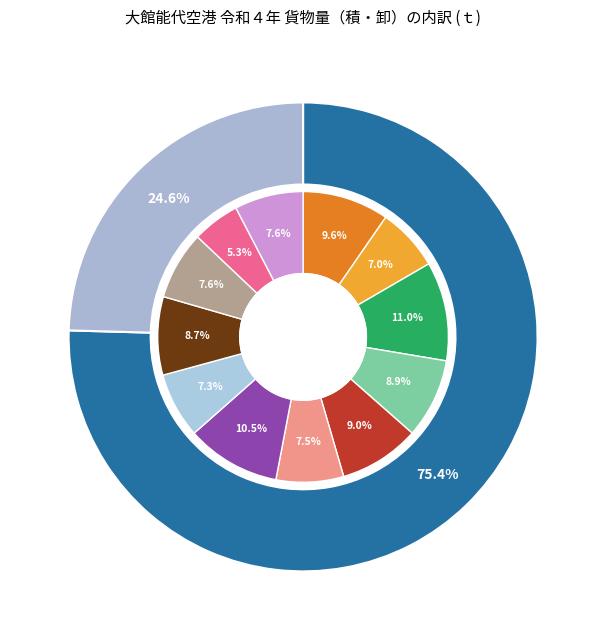

To the nearest percent, what percentage of the pie is 3月?

11%